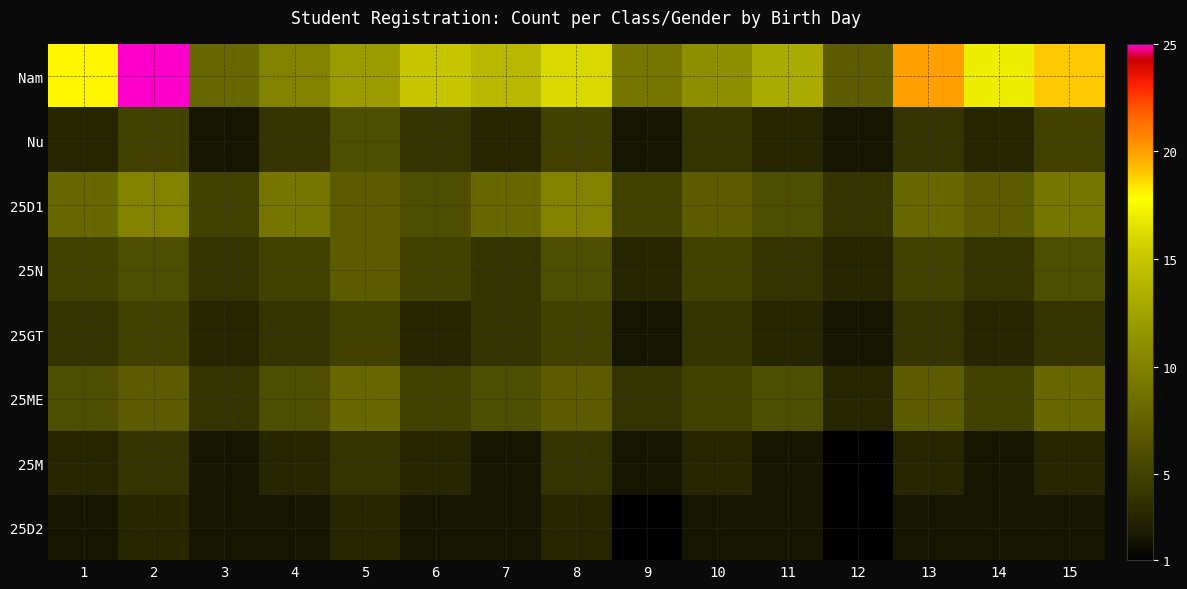

Count the 25D2 values in the range 2 to 3.

13